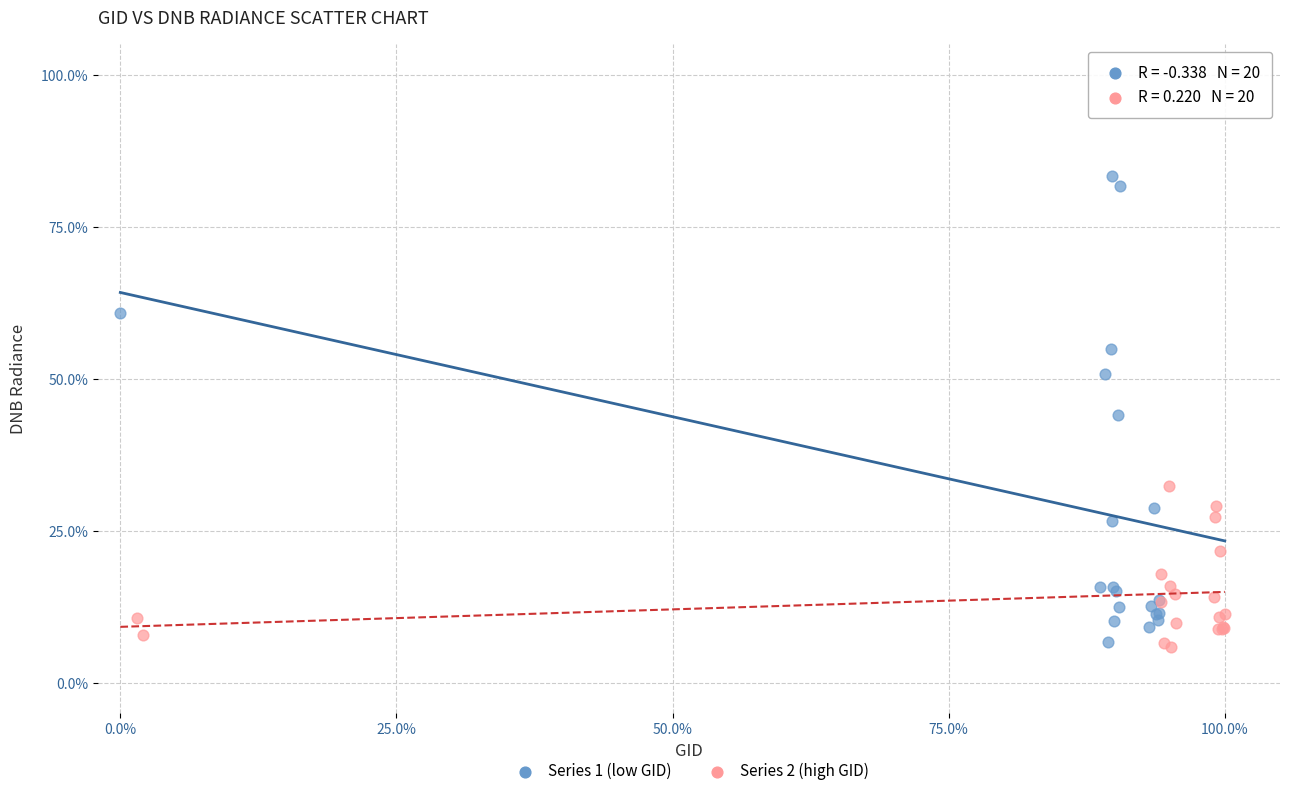

Which series has the widest spread of Y values?

Series 1 (low GID)